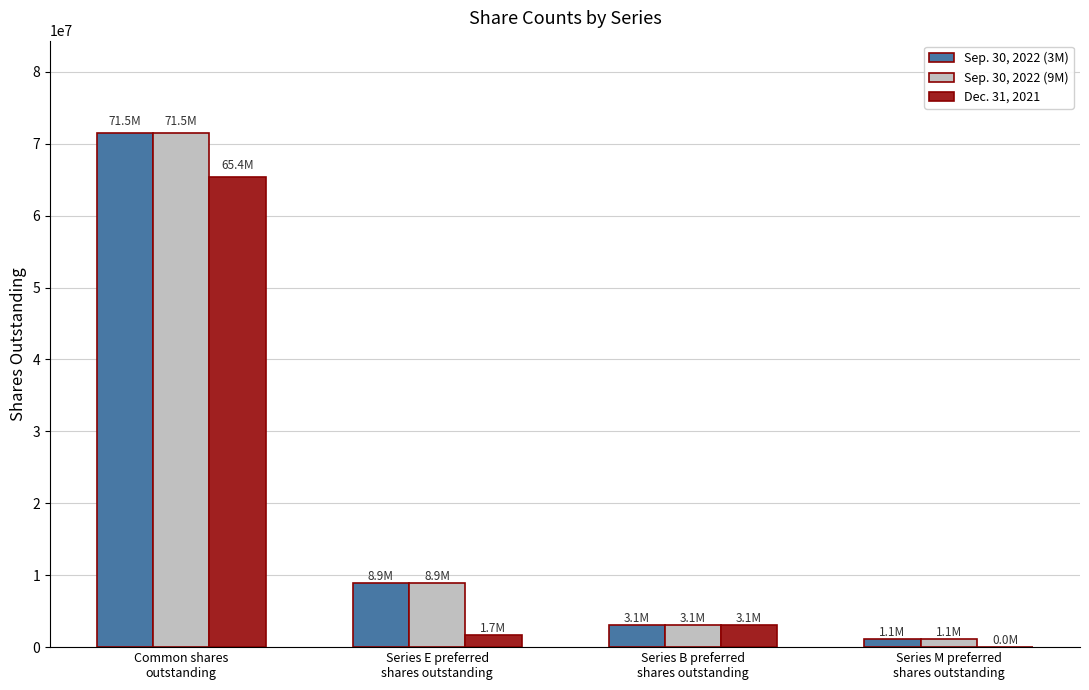

Reading right to left, extract all data points from this chart.

Sep. 30, 2022 (3M): 1066934	3078017	8880432	71456351
Sep. 30, 2022 (9M): 1066934	3078017	8880432	71456351
Dec. 31, 2021: 29044	3078017	1710399	65365470